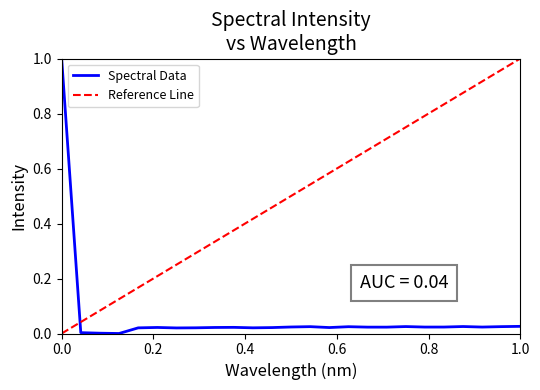

True or false: the data shows 0.0 at 1.0.

True